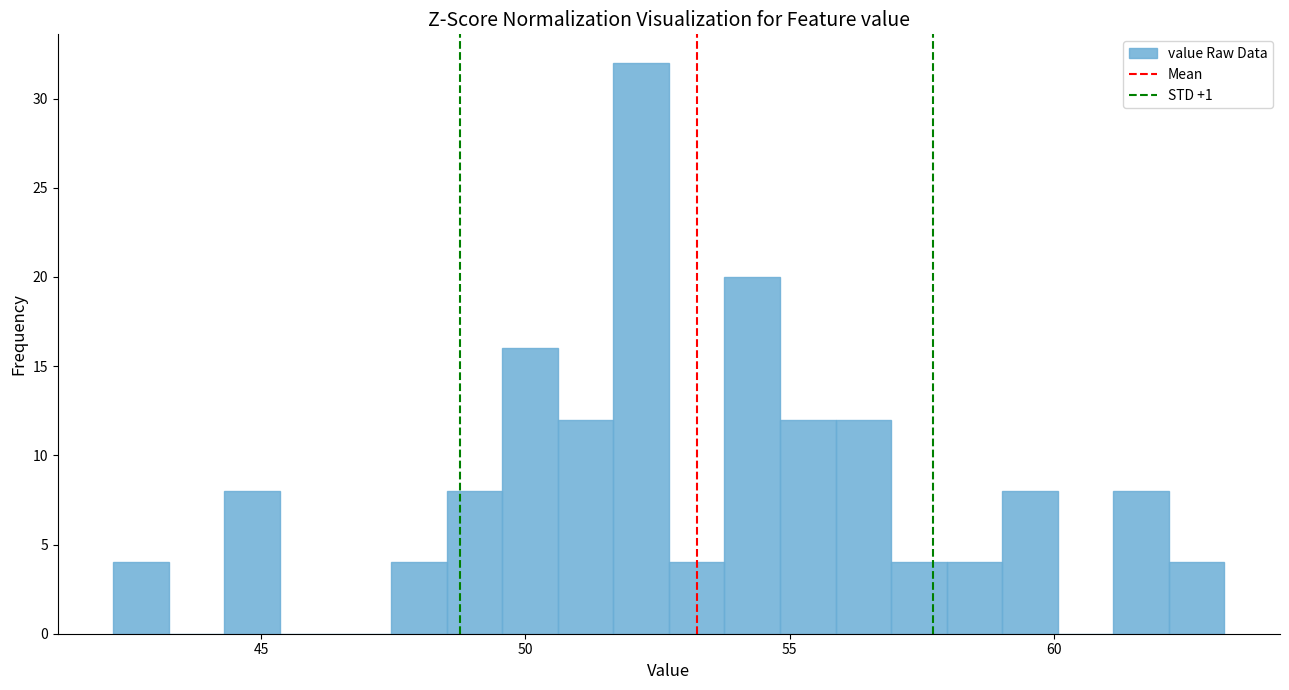

Read against the x-axis, roughly where is the centre of the tallest bar?

52.0